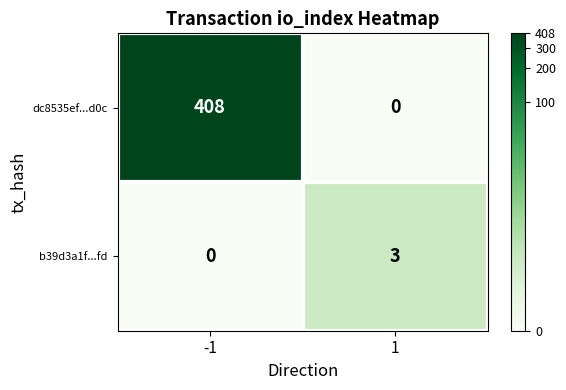

Reading right to left, list all the values displayed in this chart.

dc8535ef...d0c: 1=0	-1=408
b39d3a1f...fd: 1=3	-1=0